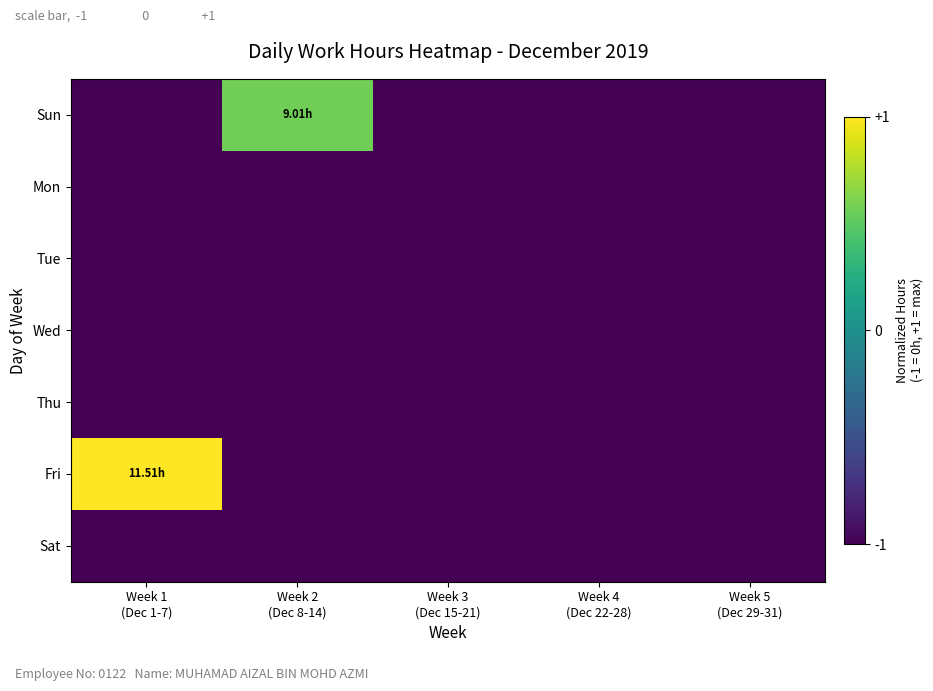

What is the total value across all series at Week 2
(Dec 8-14)?

-5.4